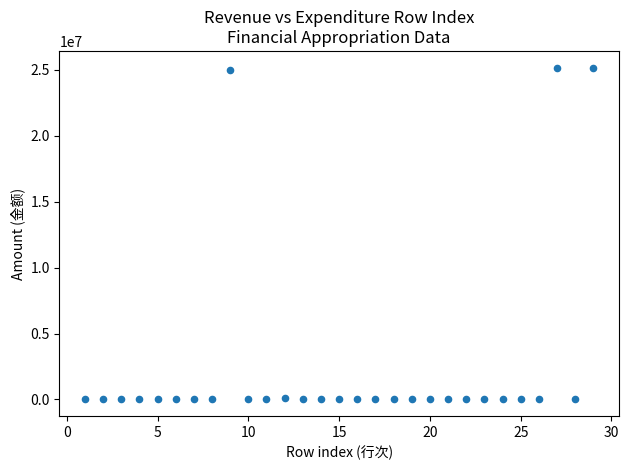

What is the range of X values (max minus min)?

28.0